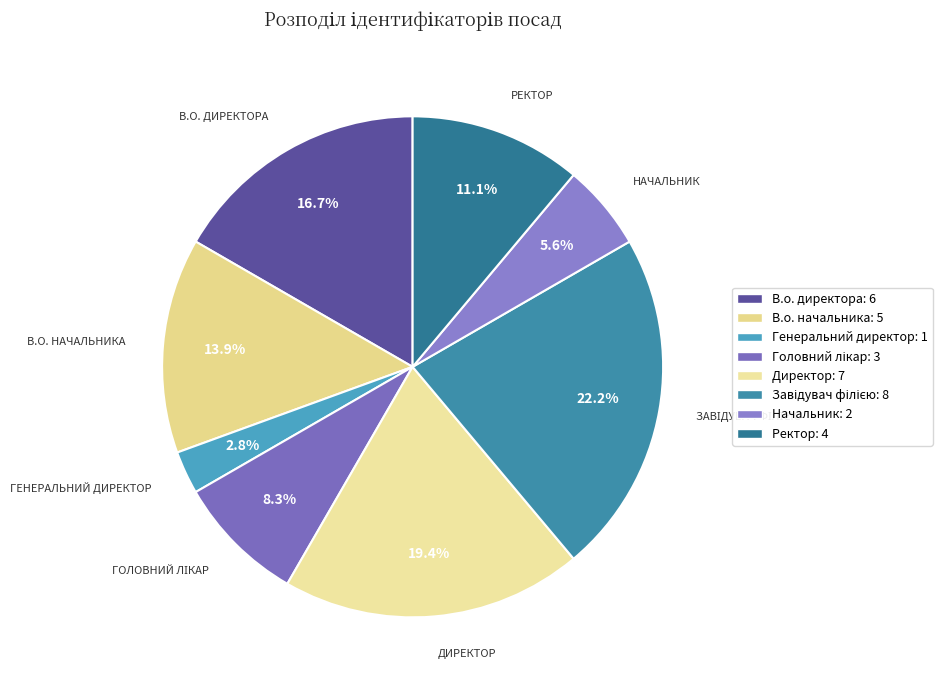

Combined, do Директор and Начальник account for over 50%?

No